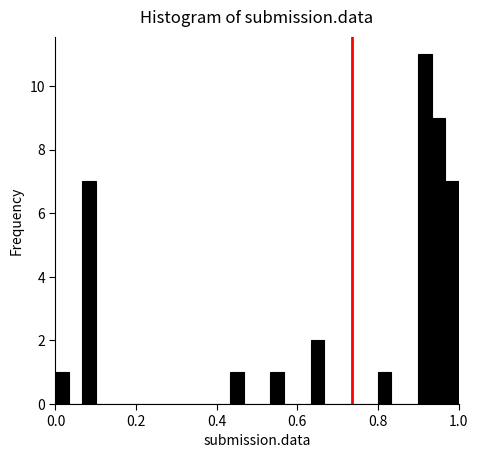

Read against the x-axis, roughly where is the centre of the tallest bar?

0.92